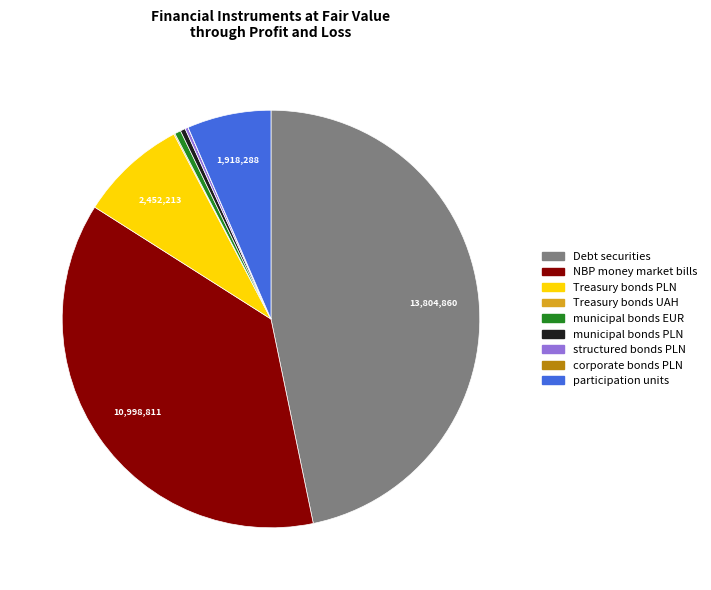

Is the sum of NBP money market bills and Debt securities greater than half?

Yes